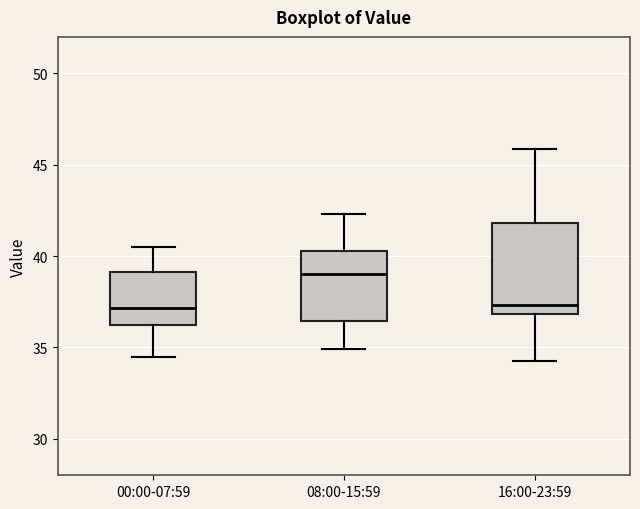

Where is the lower edge of the box for 08:00-15:59 on the y-axis? The values are not printed on the chart, so give them approximately, as read against the axis.

36.5